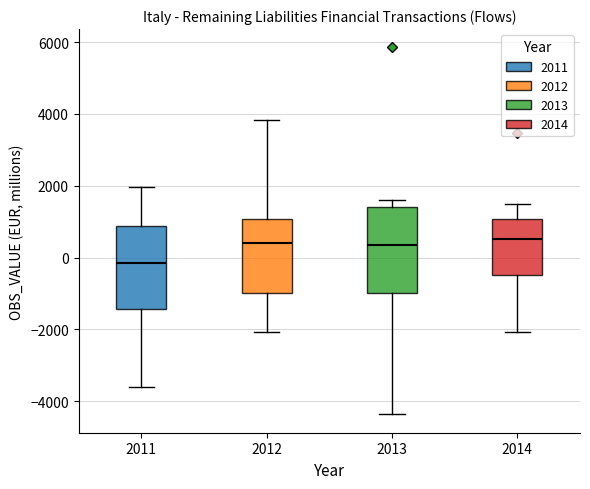

Reading left to right, transcribe this box plot: for each box, give where its median line is, the range the box spans, and where its two whiskers end, as read against the y-axis. The values are not printed on the chart, so give them approximately, as read against the axis.

2011: median -200, box -1400 to 800, whiskers -3600 to 2000
2012: median 400, box -1000 to 1000, whiskers -2000 to 3800
2013: median 400, box -1000 to 1400, whiskers -4400 to 1600
2014: median 600, box -400 to 1000, whiskers -2000 to 1600